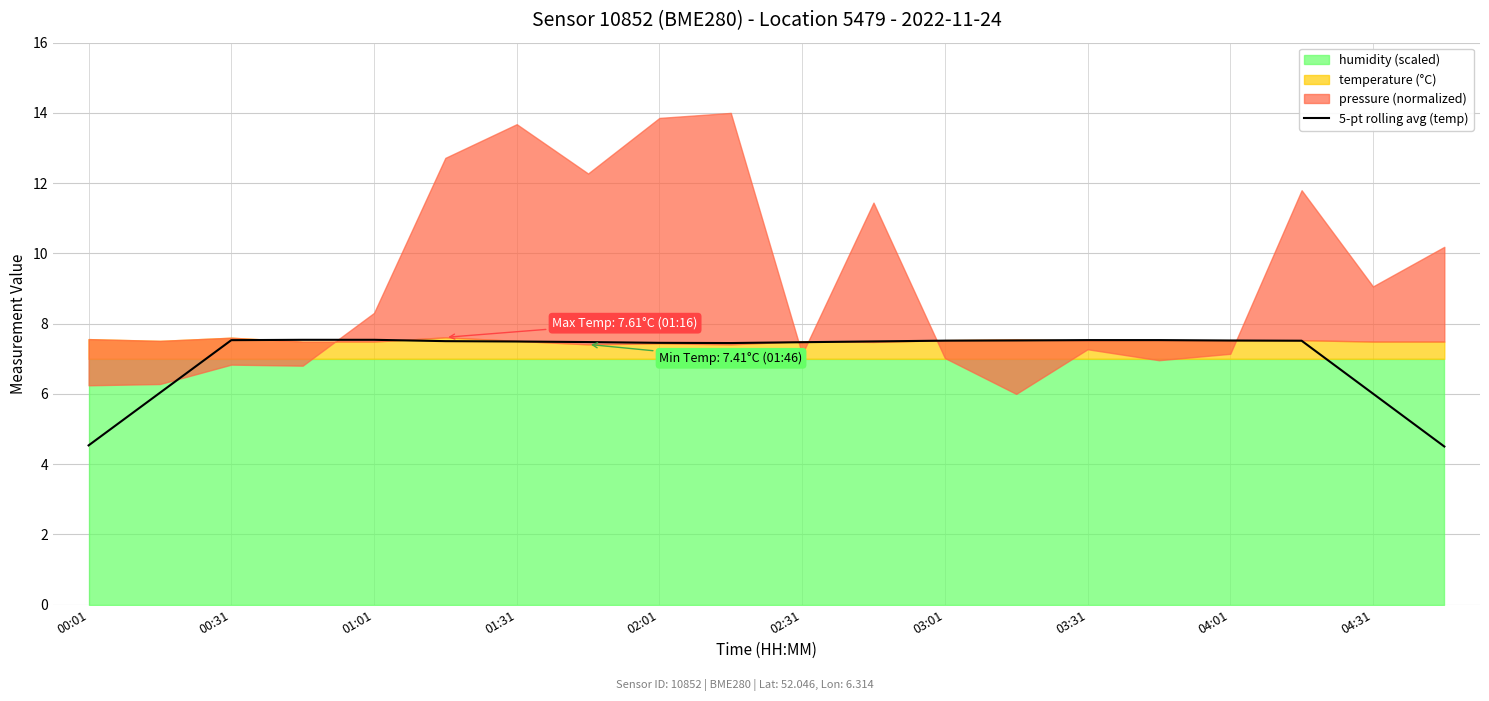

The 5-pt rolling avg (temp) series shows 7.5 at 00:31. True or false?

True